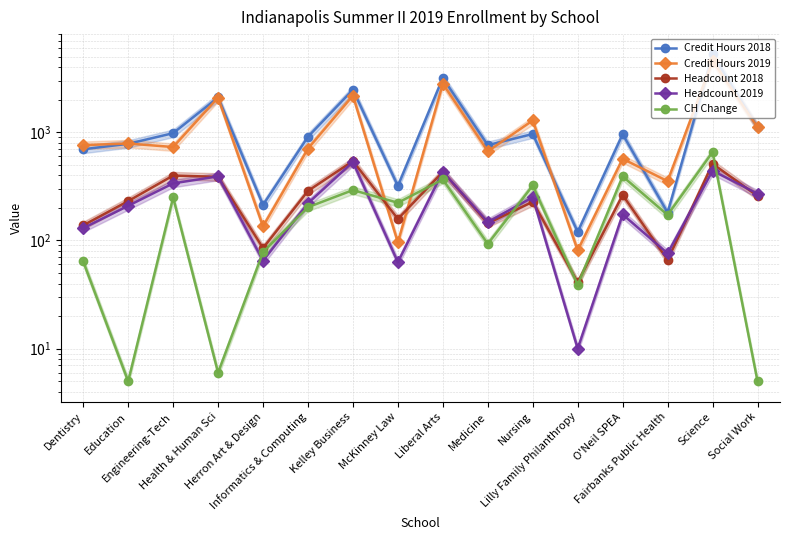

Where is CH Change nearest to the value 330?

Nursing